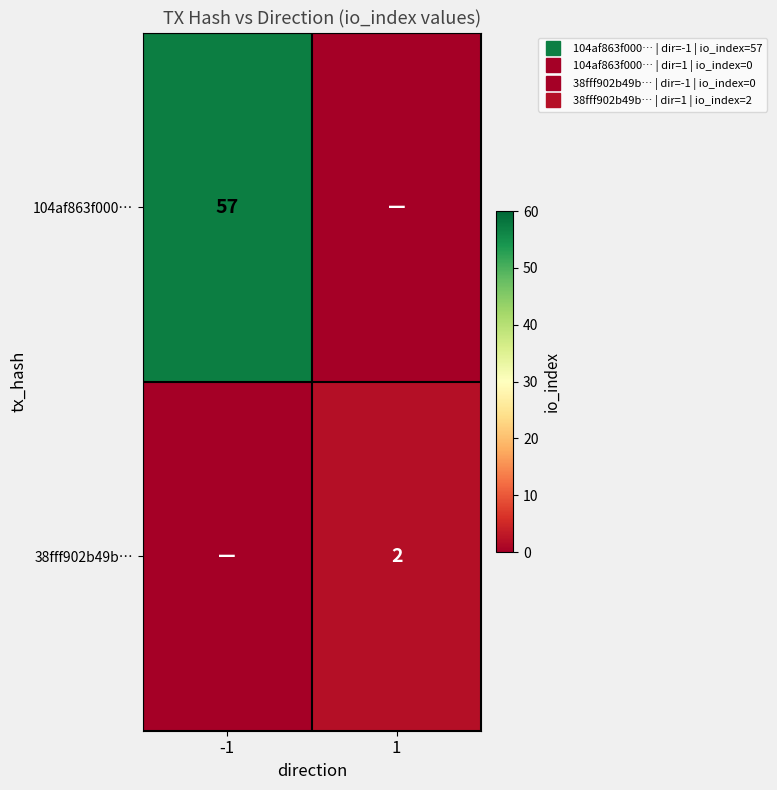

Which series has the largest total across all categories?

104af863f000…